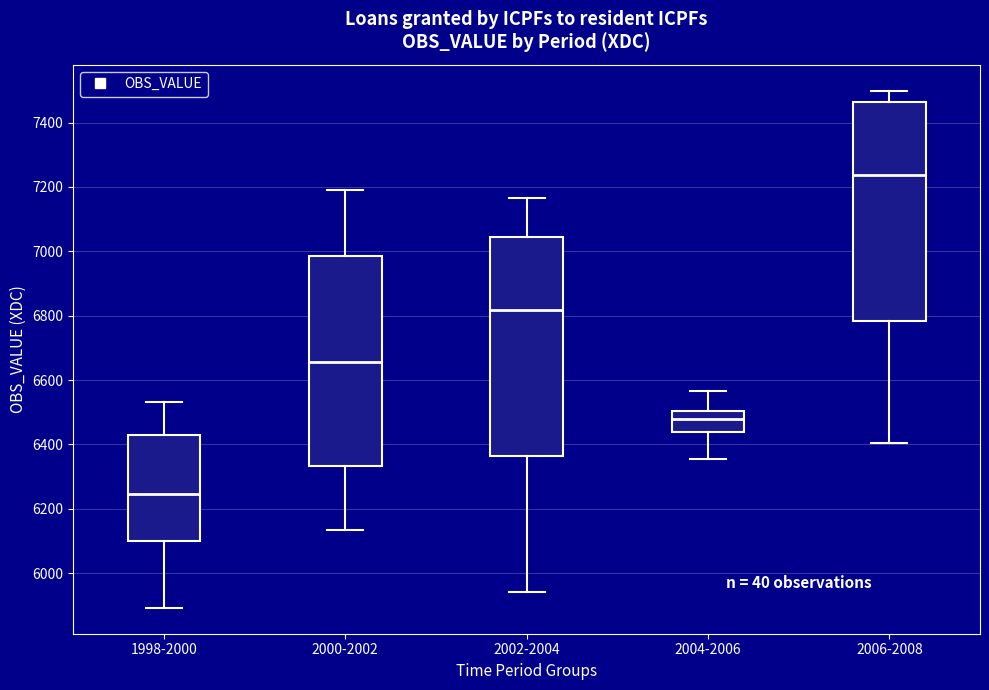

Reading left to right, read every box against the y-axis: the position of its median line, the range the box covers, and the ends of its whiskers. The values are not printed on the chart, so give them approximately, as read against the axis.

1998-2000: median 6240, box 6100 to 6420, whiskers 5900 to 6540
2000-2002: median 6660, box 6340 to 6980, whiskers 6140 to 7200
2002-2004: median 6820, box 6360 to 7040, whiskers 5940 to 7160
2004-2006: median 6480, box 6440 to 6500, whiskers 6360 to 6560
2006-2008: median 7240, box 6780 to 7460, whiskers 6400 to 7500